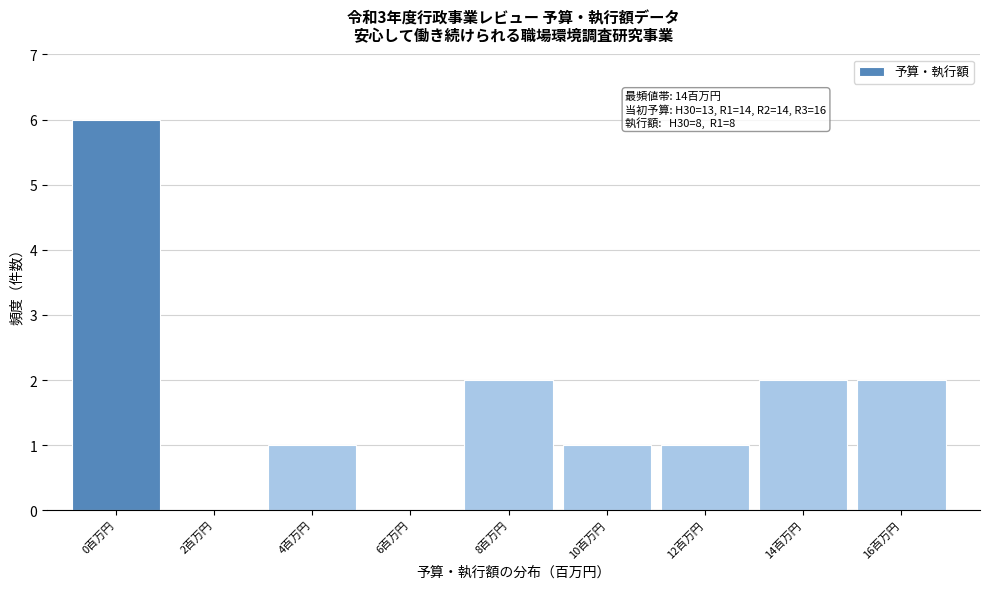

Reading left to right, list all the values displayed in this chart.

0百万円=6	2百万円=0	4百万円=1	6百万円=0	8百万円=2	10百万円=1	12百万円=1	14百万円=2	16百万円=2